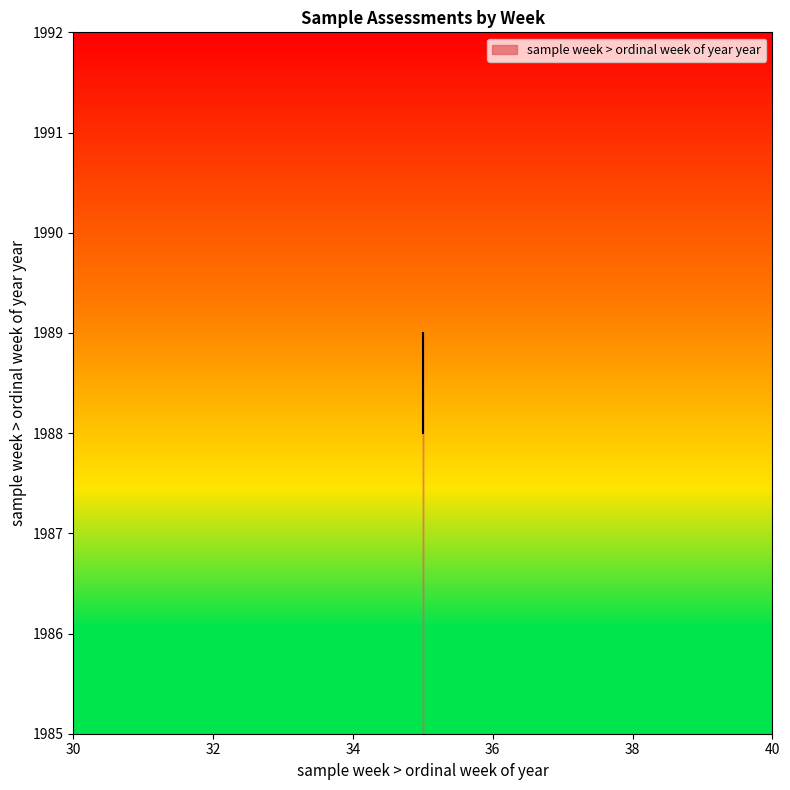

How many lines are shown in the chart?

1